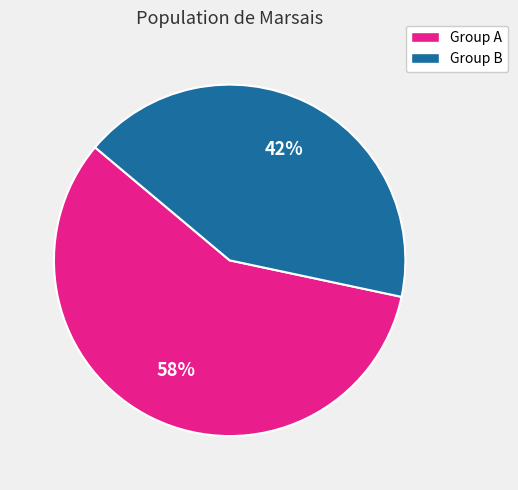

To the nearest percent, what is the combined percentage of Group B and Group A?

100%